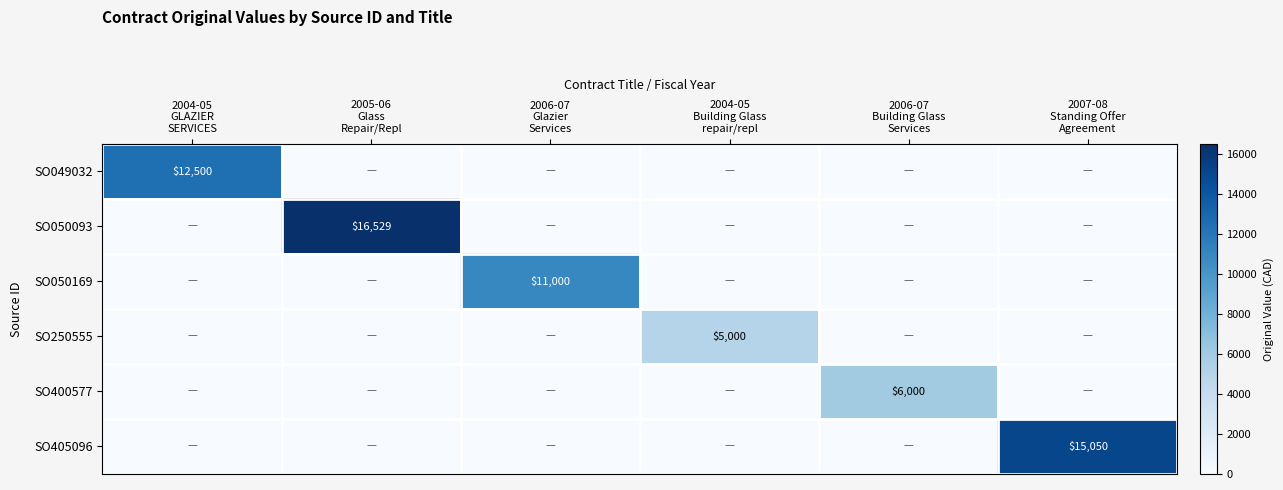

List the series in order of their peak value, lowest first.

SO250555, SO400577, SO050169, SO049032, SO405096, SO050093